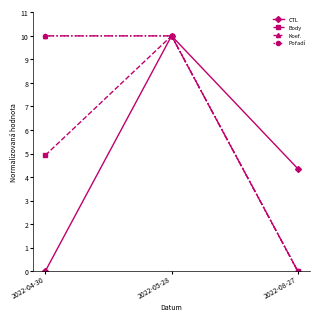

Does the chart have visible grid lines?

No